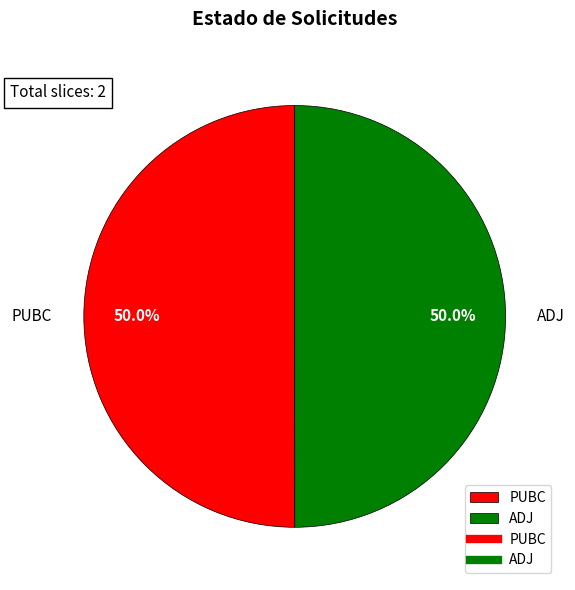

The ADJ slice represents 50% of the pie. True or false?

True